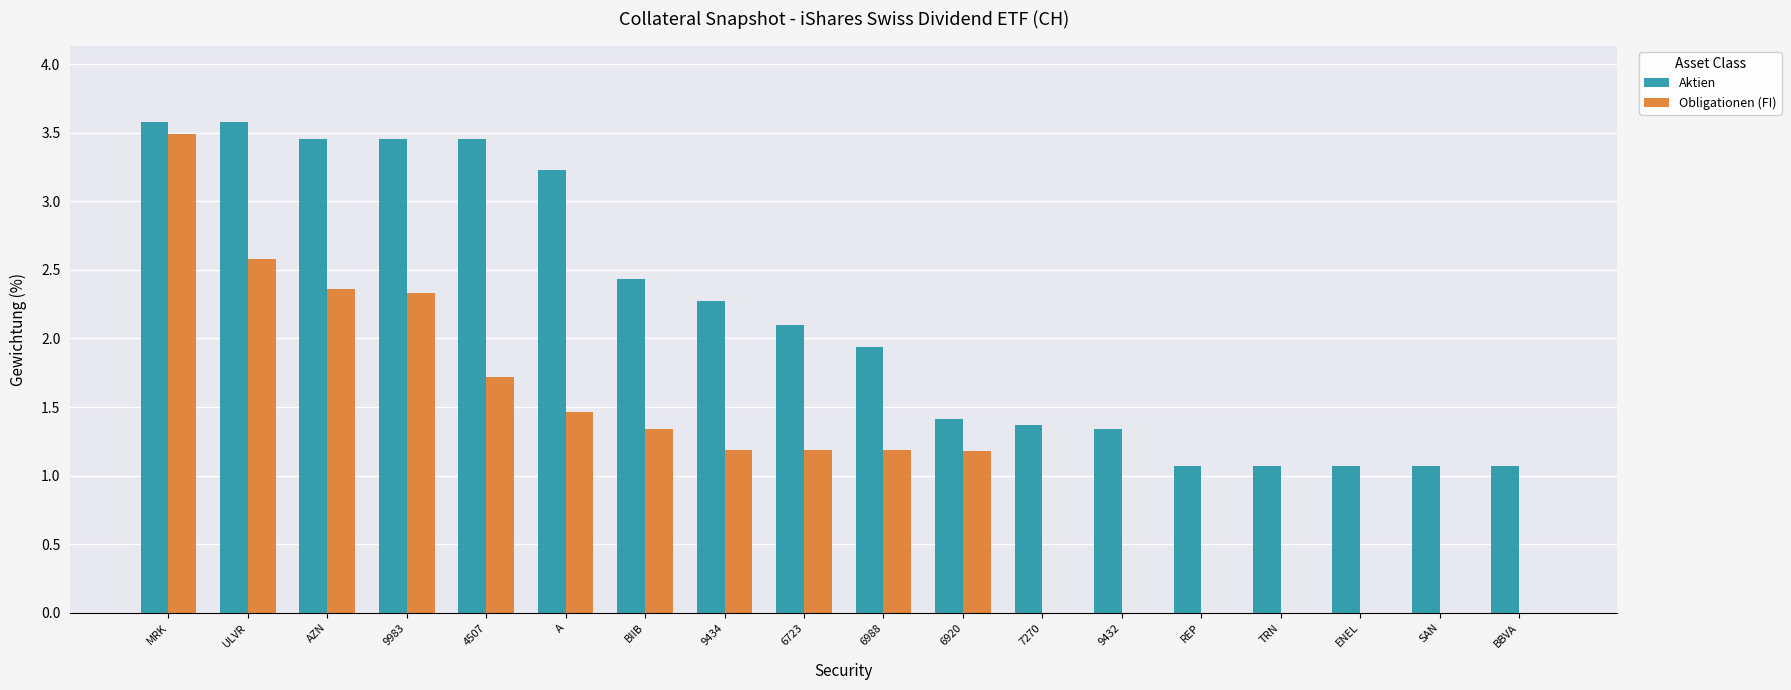

The Aktien series shows 2.1 at 6723. True or false?

True